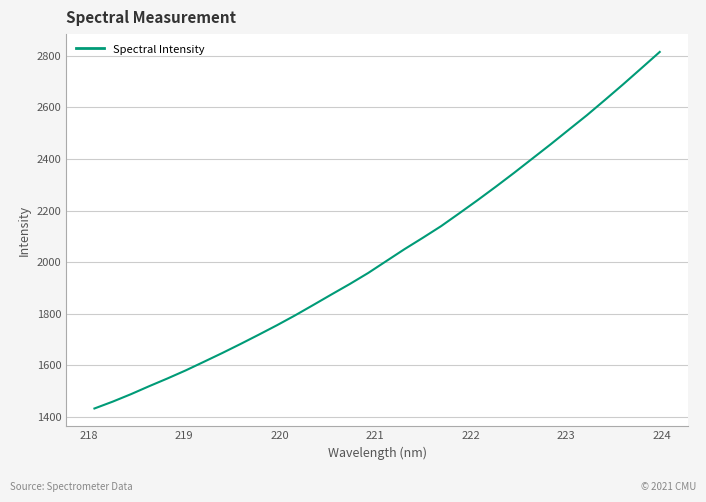

What is the smallest value displayed?

1431.7